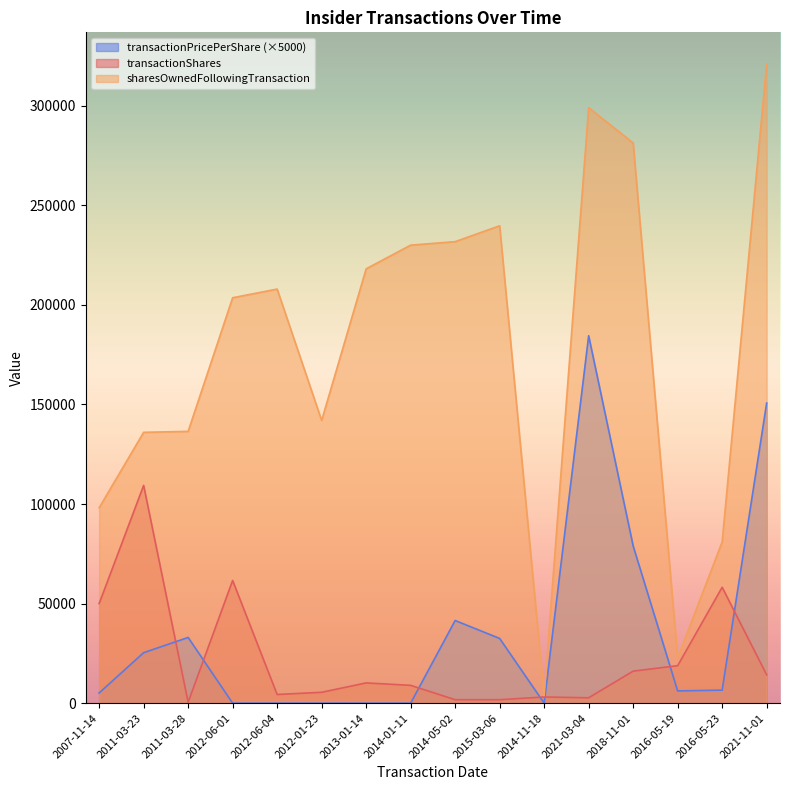

Between 2007-11-14 and 2014-11-18, which series saw the biggest shift?

sharesOwnedFollowingTransaction